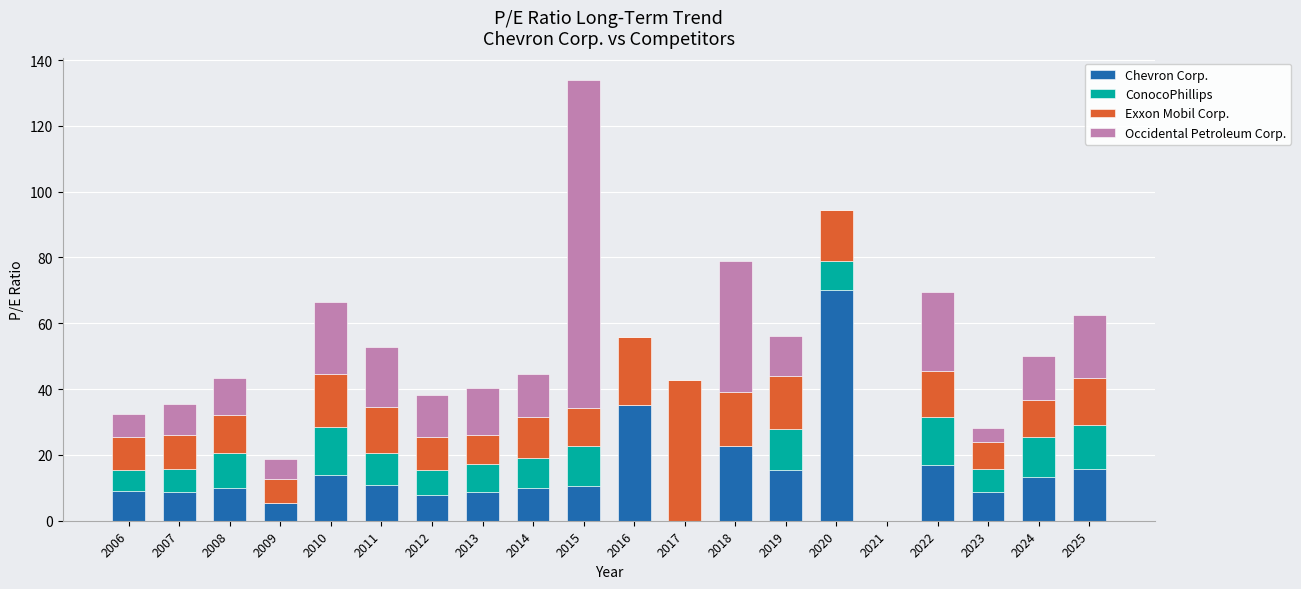

What is the approximate value of Chevron Corp. at 2009?

5.3